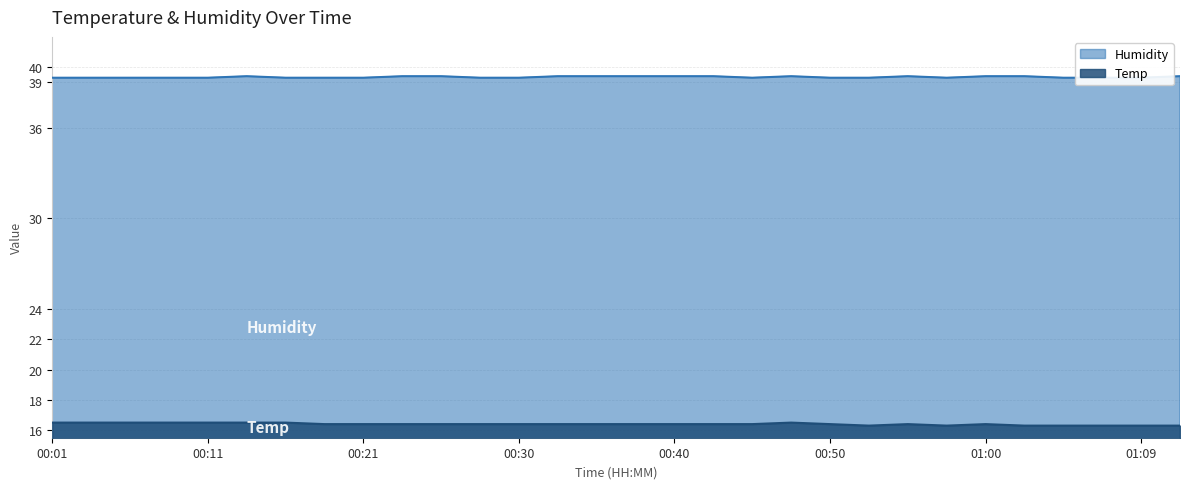

What value does the Humidity series have at 01:00?

39.4